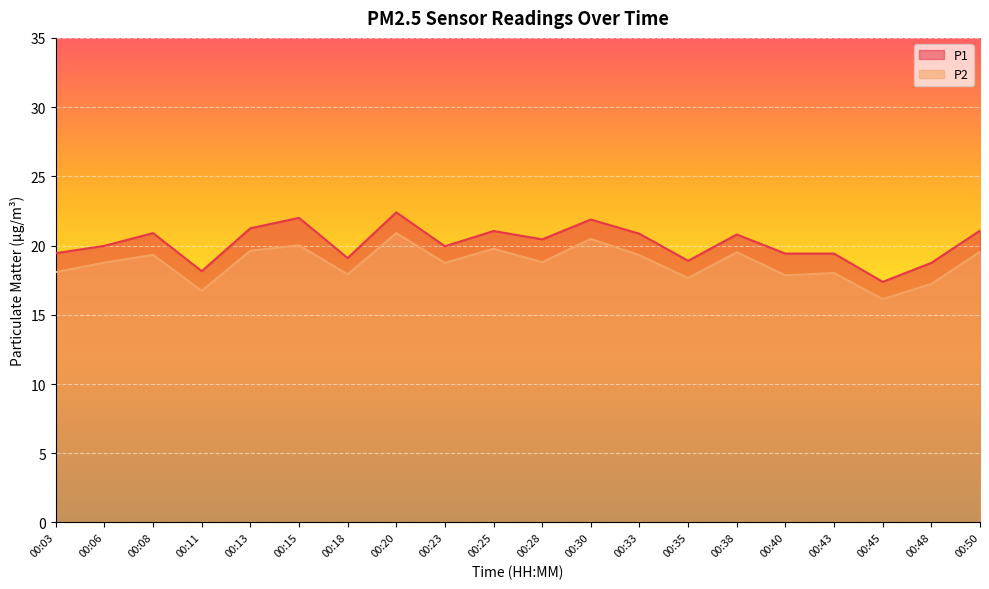

How many interior local valleys does the P1 series have?

6